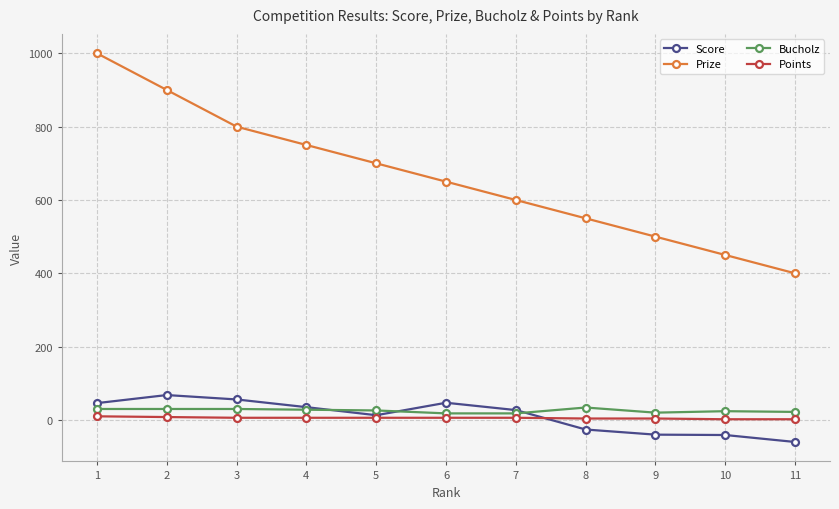

True or false: Prize and Points cross at least once.

False